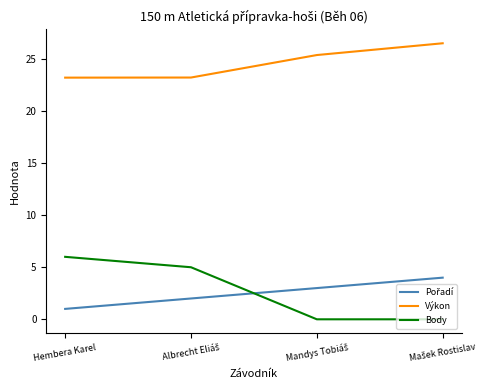

Which series has the largest total across all categories?

Výkon